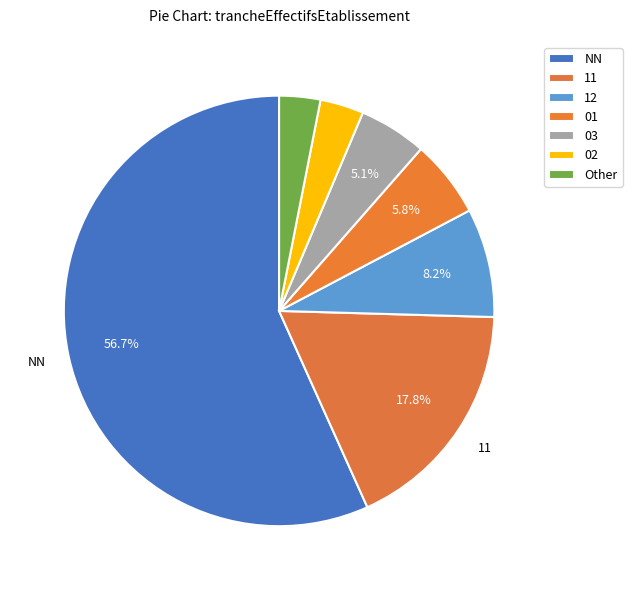

Count the number of slices in the pie.

7